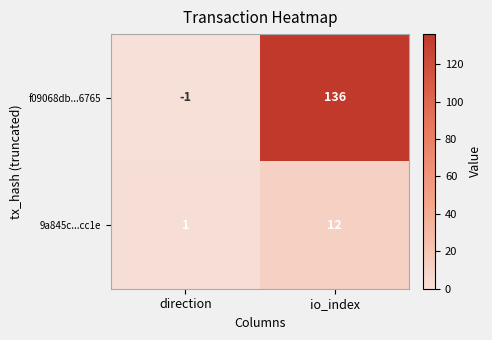

What is the approximate value of f09068db...6765 at io_index?

136